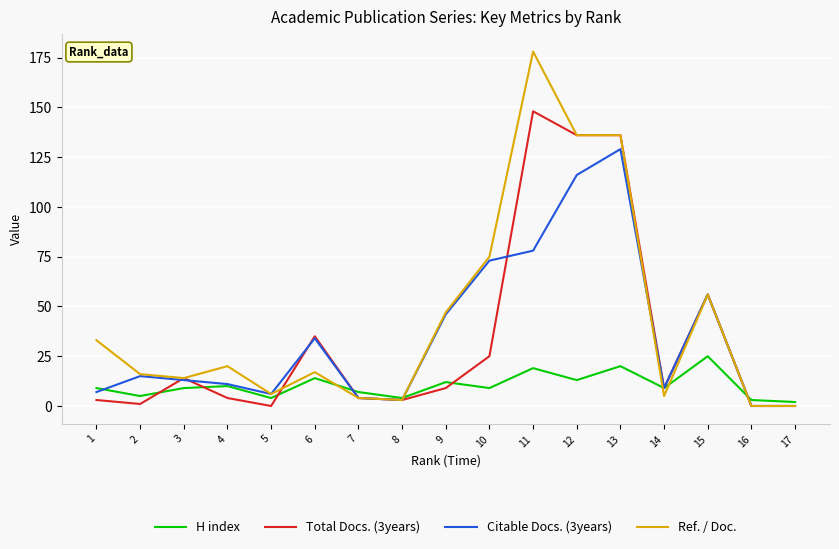

True or false: H index and Citable Docs. (3years) cross at least once.

True